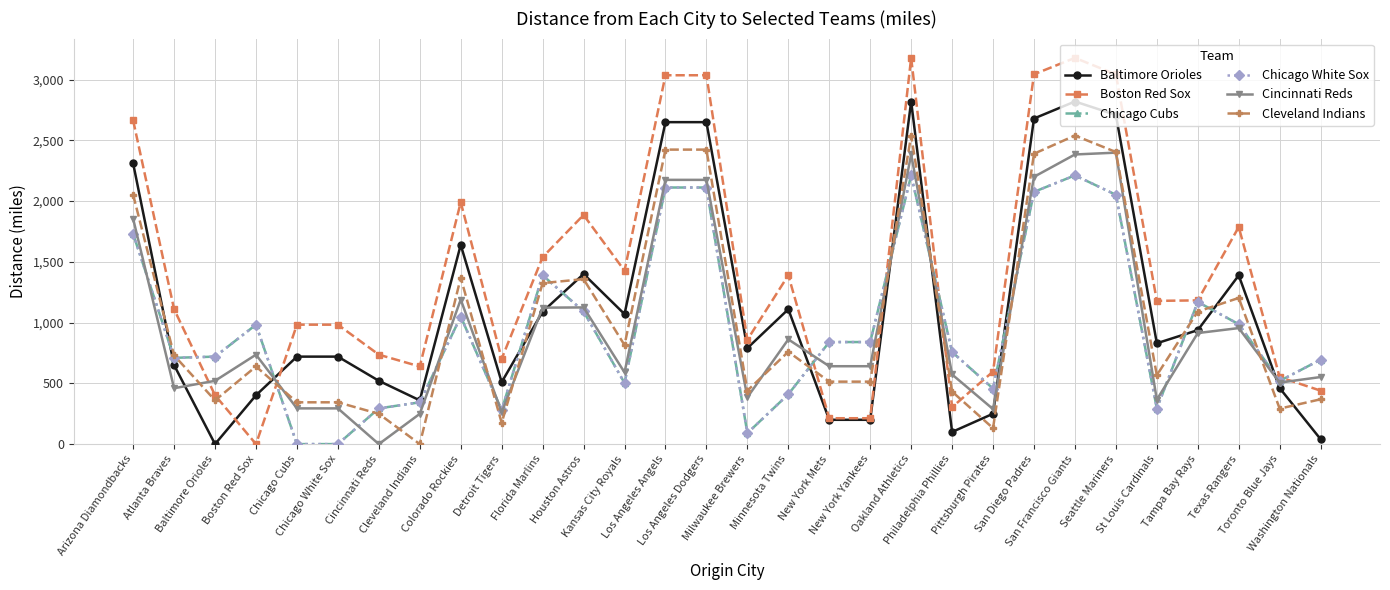

Which series ends up on top after the final intersection of Baltimore Orioles and Cleveland Indians?

Cleveland Indians